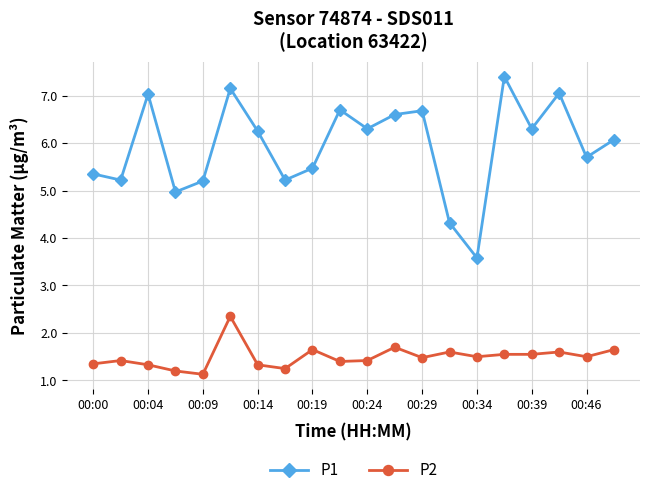

Which series has the widest spread of values?

P1